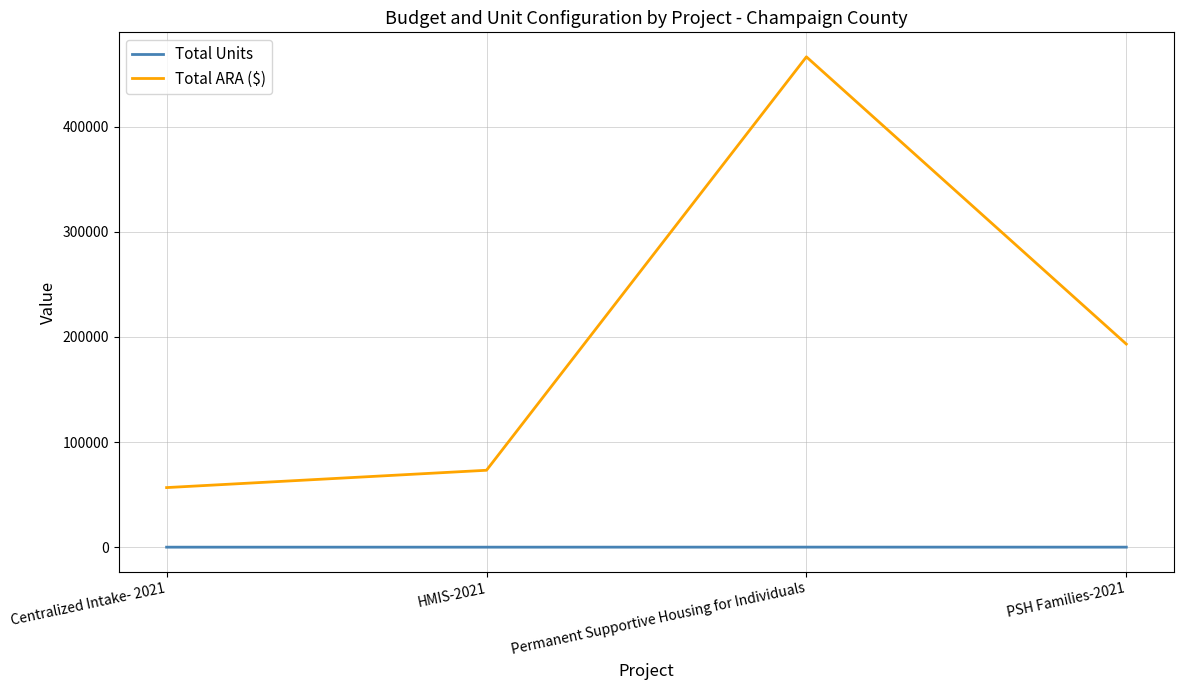

Between Centralized Intake- 2021 and HMIS-2021, which series saw the biggest shift?

Total ARA ($)